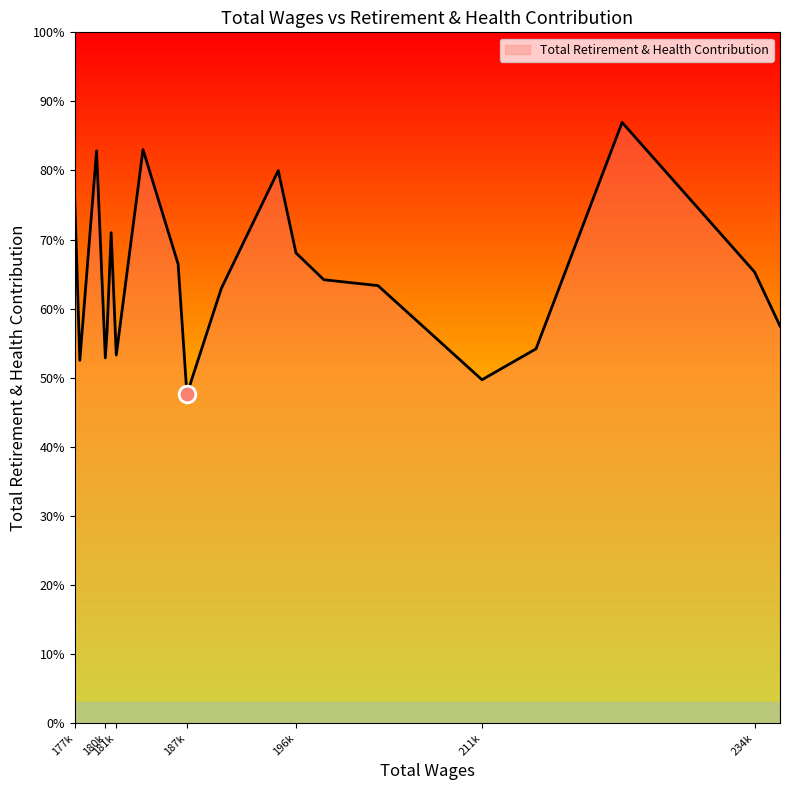

Is this an area chart (filled region under the line)?

Yes